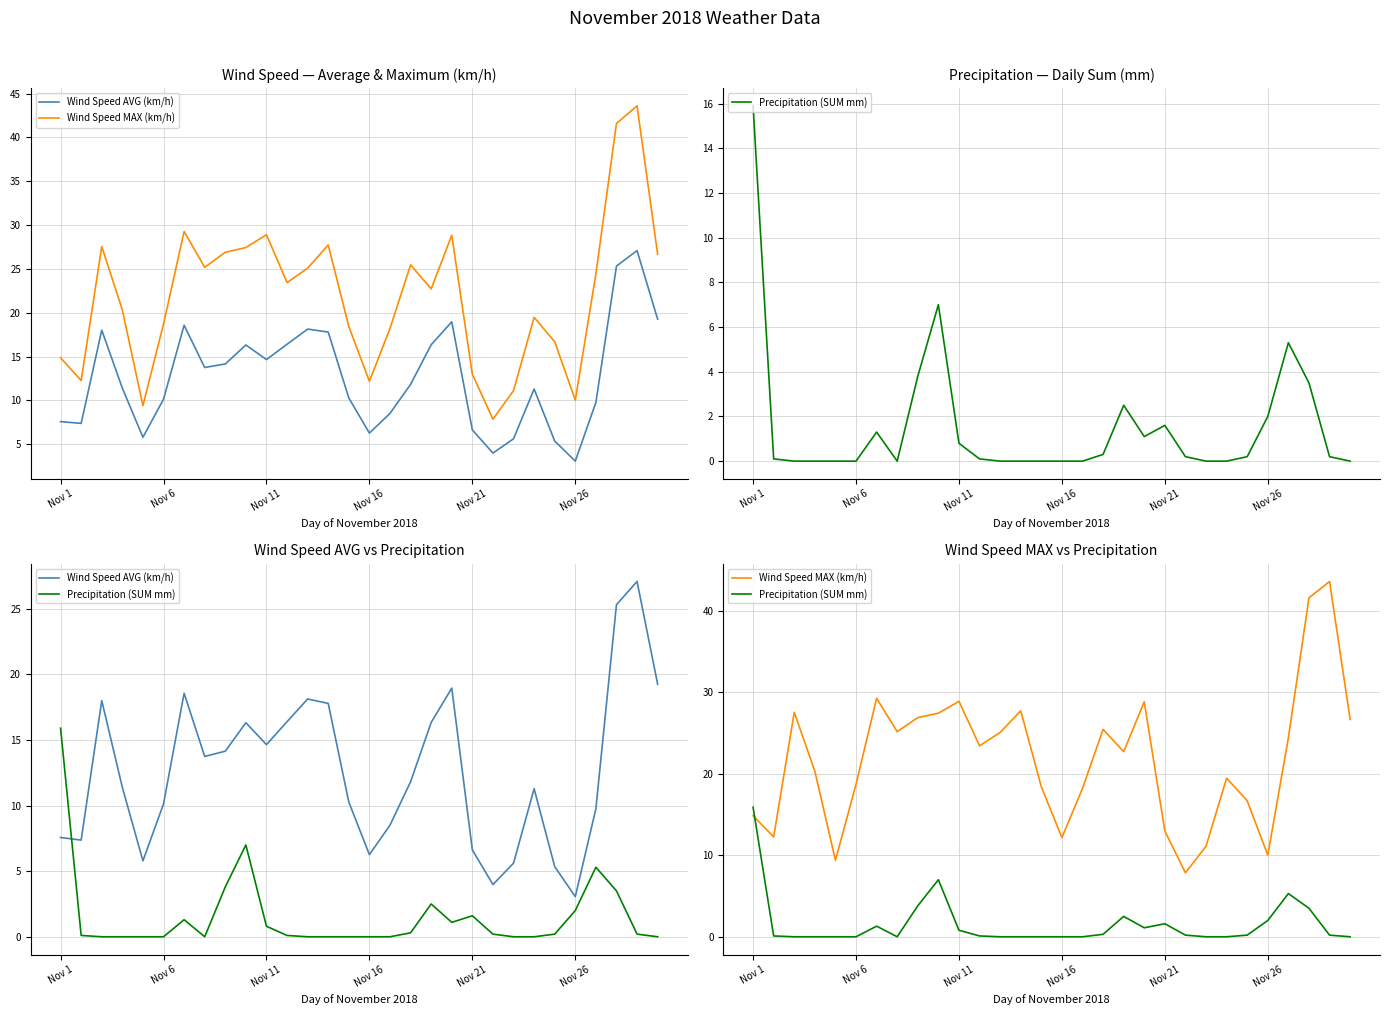

Which series has the largest total across all categories?

Wind Speed MAX (km/h)